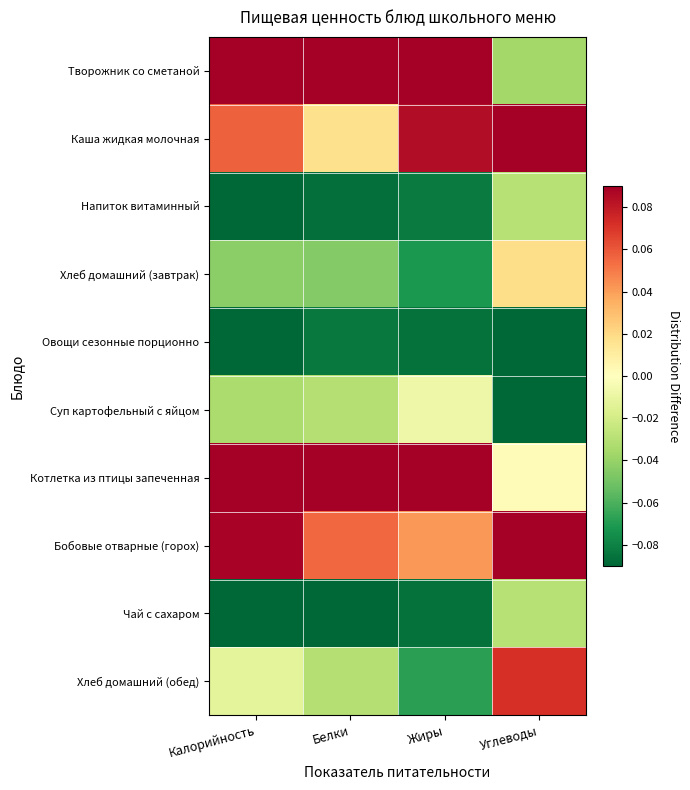

Reading left to right, what are all the values shown in this chart?

Творожник со сметаной: Калорийность=0.1	Белки=0.1	Жиры=0.1	Углеводы=-0.0
Каша жидкая молочная: Калорийность=0.1	Белки=0.0	Жиры=0.1	Углеводы=0.1
Напиток витаминный: Калорийность=-0.1	Белки=-0.1	Жиры=-0.1	Углеводы=-0.0
Хлеб домашний (завтрак): Калорийность=-0.0	Белки=-0.0	Жиры=-0.1	Углеводы=0.0
Овощи сезонные порционно: Калорийность=-0.1	Белки=-0.1	Жиры=-0.1	Углеводы=-0.1
Суп картофельный с яйцом: Калорийность=-0.0	Белки=-0.0	Жиры=-0.0	Углеводы=-0.1
Котлетка из птицы запеченная: Калорийность=0.2	Белки=0.2	Жиры=0.2	Углеводы=0.0
Бобовые отварные (горох): Калорийность=0.1	Белки=0.1	Жиры=0.0	Углеводы=0.2
Чай с сахаром: Калорийность=-0.1	Белки=-0.1	Жиры=-0.1	Углеводы=-0.0
Хлеб домашний (обед): Калорийность=-0.0	Белки=-0.0	Жиры=-0.1	Углеводы=0.1